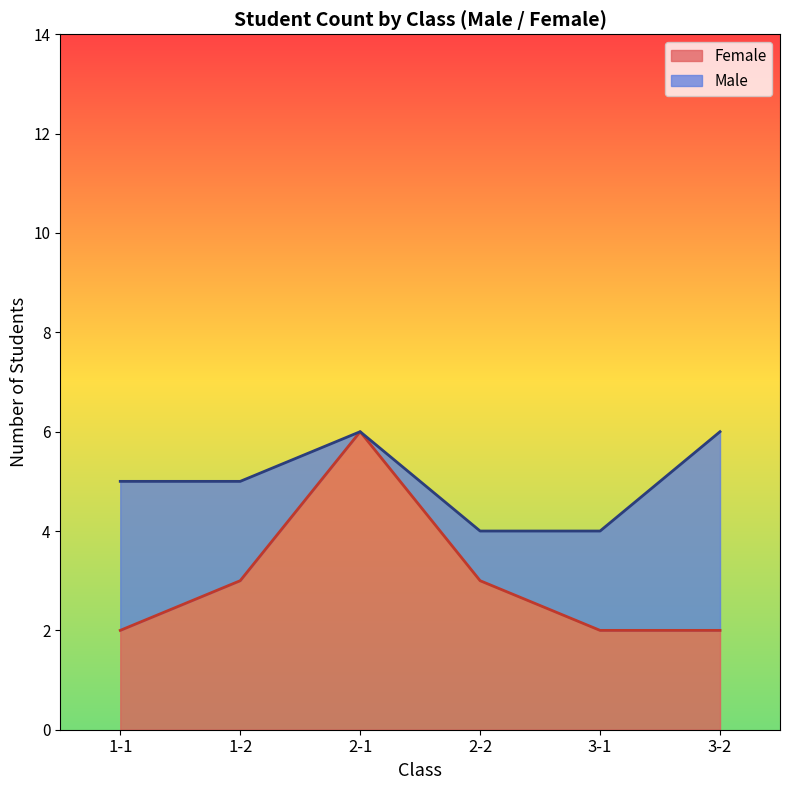

True or false: Grade and Class 2 cross at least once.

False